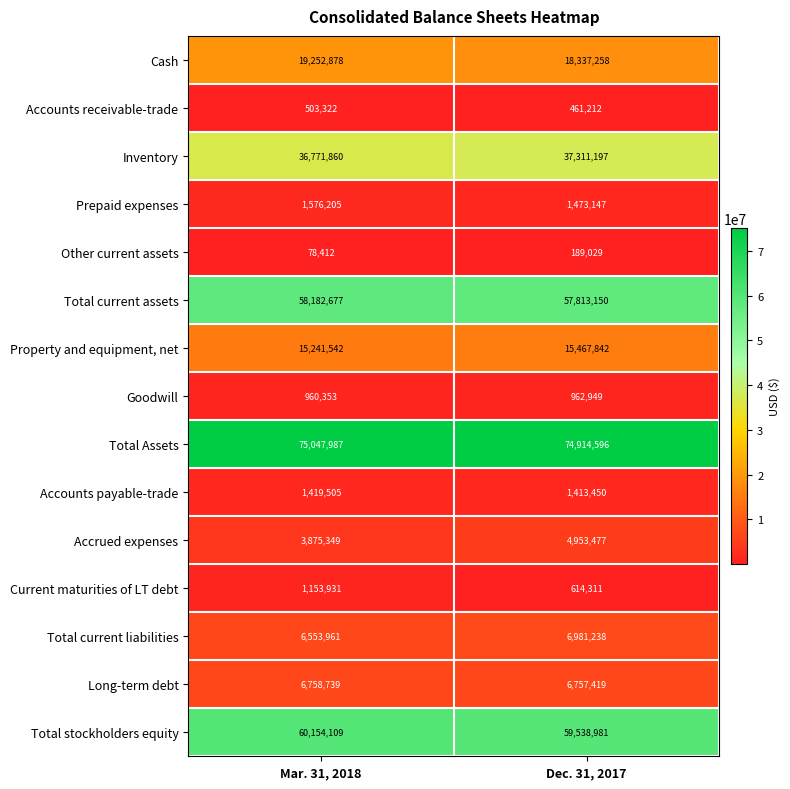

What is the difference between the Total current liabilities values at Mar. 31, 2018 and Dec. 31, 2017?

427277